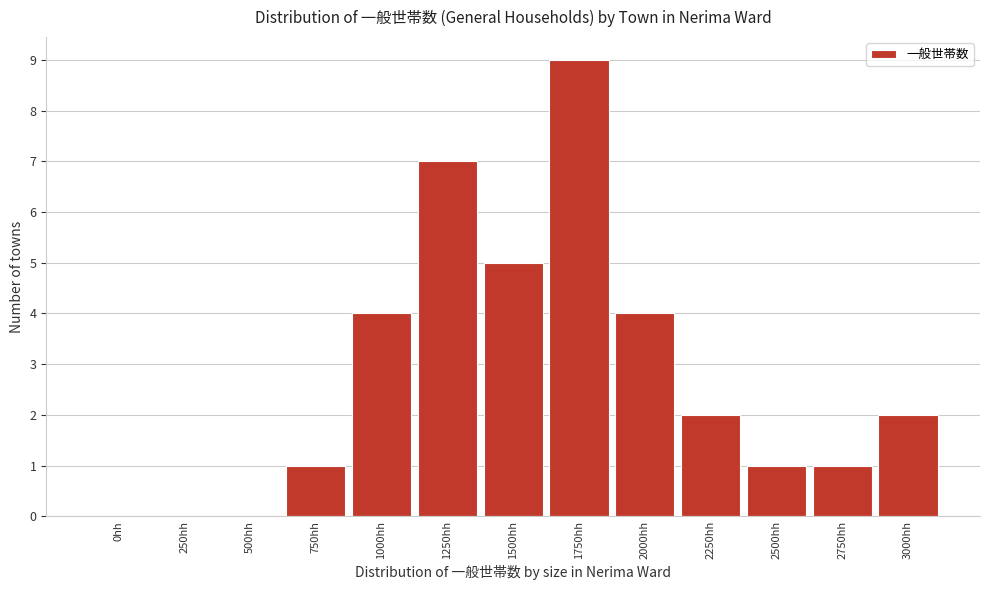

Reading right to left, transcribe all the data shown in this chart.

3000hh=2	2750hh=1	2500hh=1	2250hh=2	2000hh=4	1750hh=9	1500hh=5	1250hh=7	1000hh=4	750hh=1	500hh=0	250hh=0	0hh=0